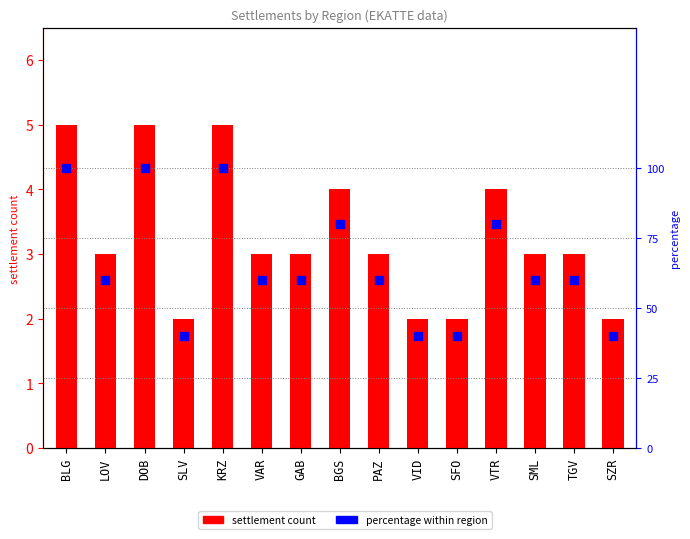

Which series contains the highest Y value?

percentage within region